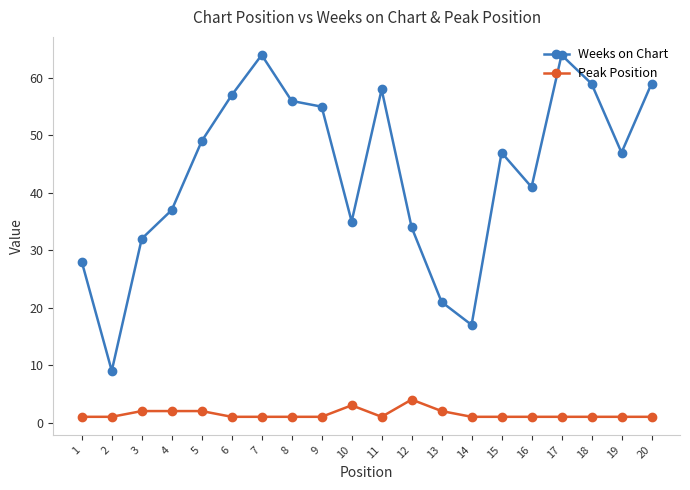

True or false: Peak Position has more than 0 interior local peaks.

True